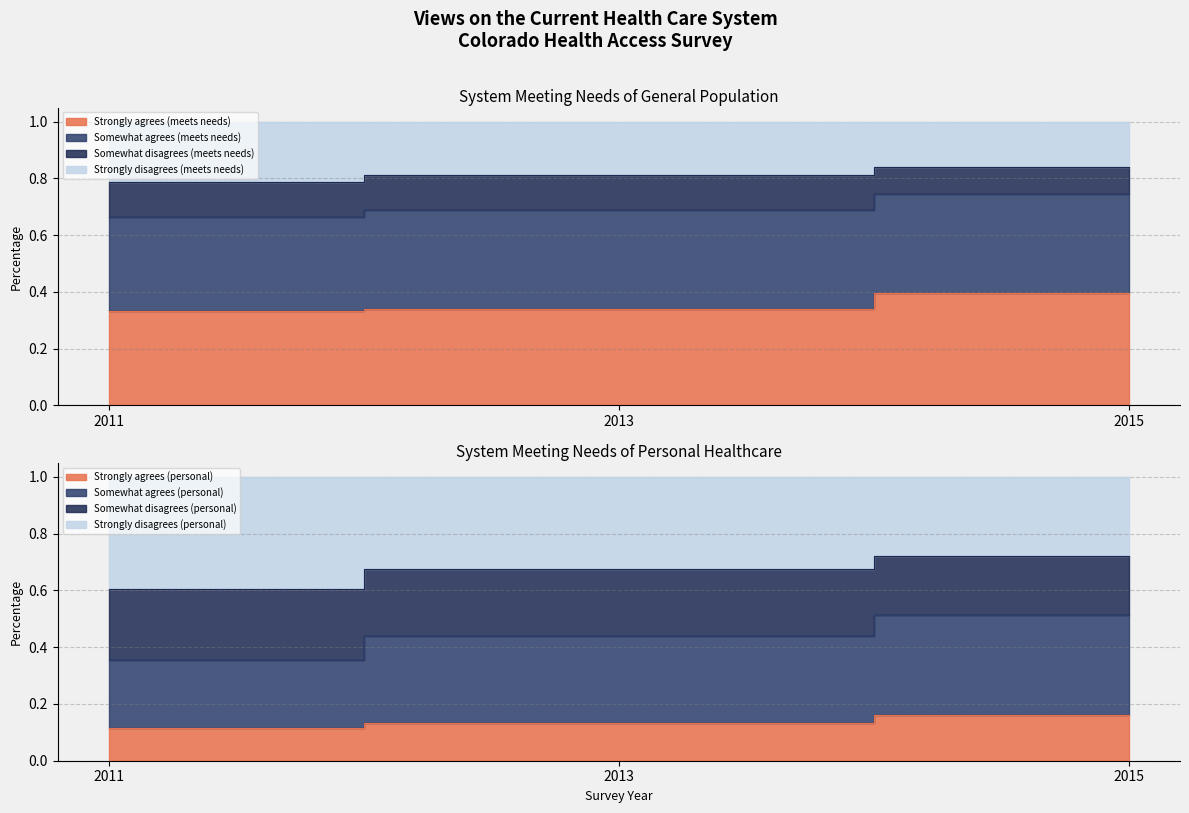

Which series has the largest total across all categories?

Somewhat agrees (meets needs)